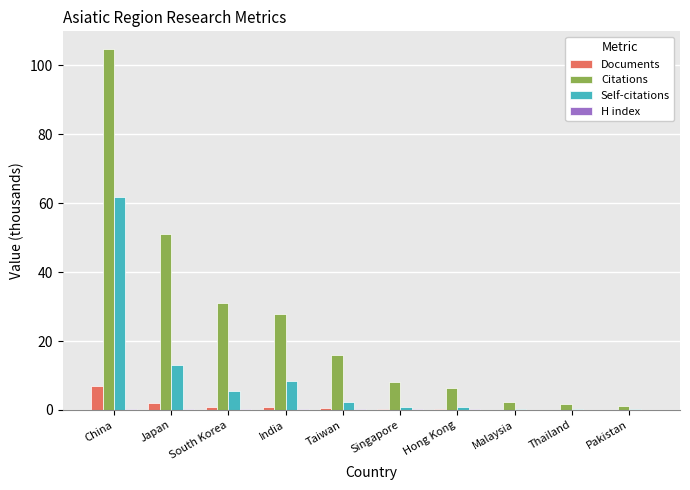

Which series has the largest range (max minus min)?

Citations